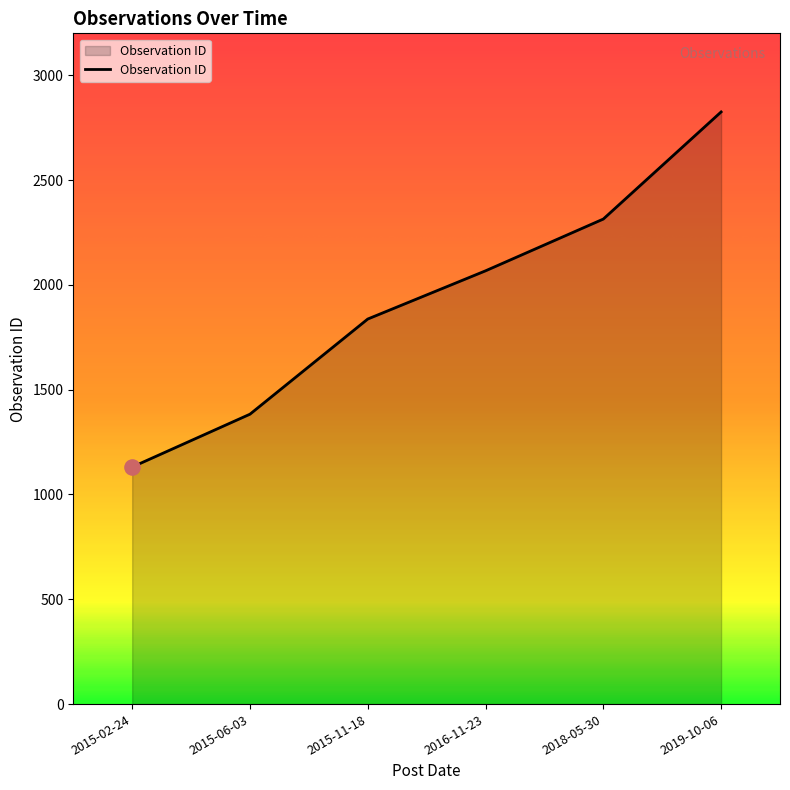

Approximately how many times larger is the value at 2015-11-18 compared to 2015-06-03?

1.3